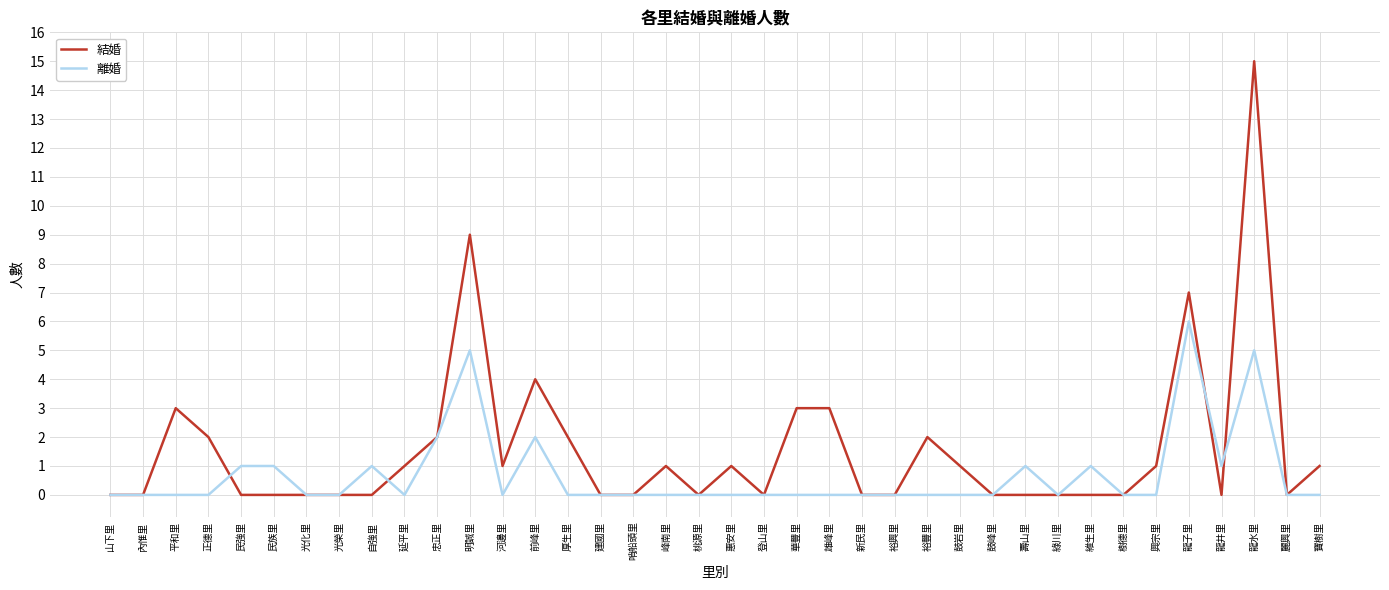

What is the total value across all series at 厚生里?

2